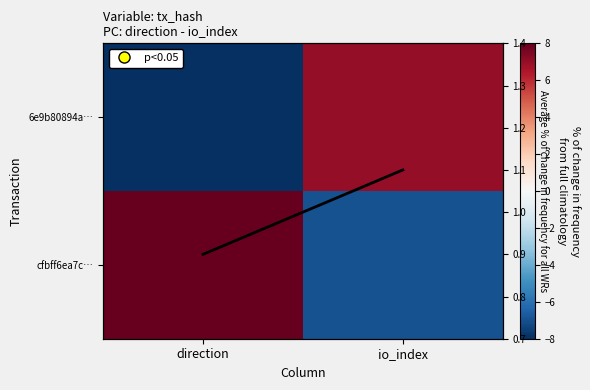

True or false: 6e9b80894a… has a value of -13.5 at direction.

False